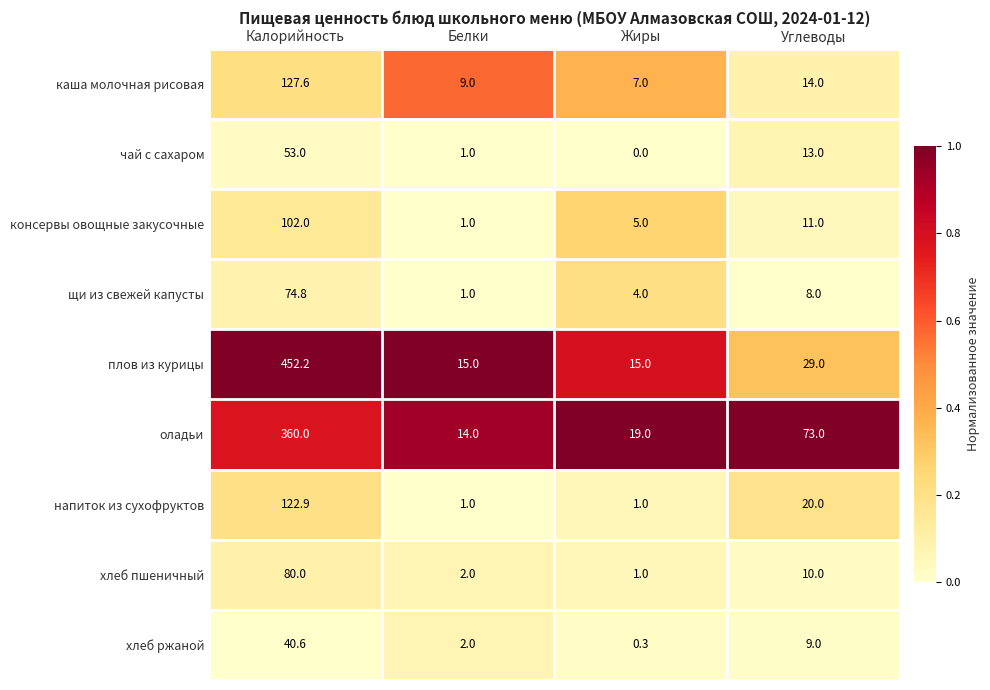

How many data points does each series have?

4